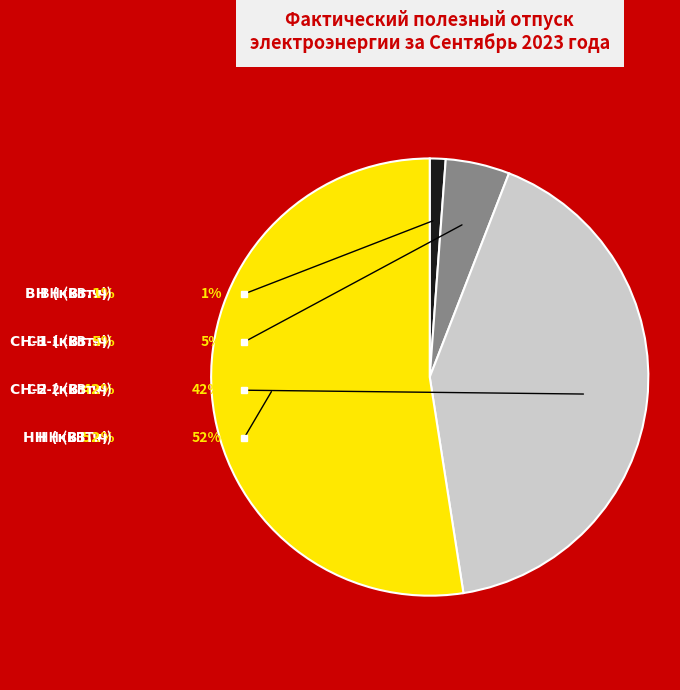

Between СН-2 (кВт.ч) and ВН (кВт.ч), which is larger?

СН-2 (кВт.ч)